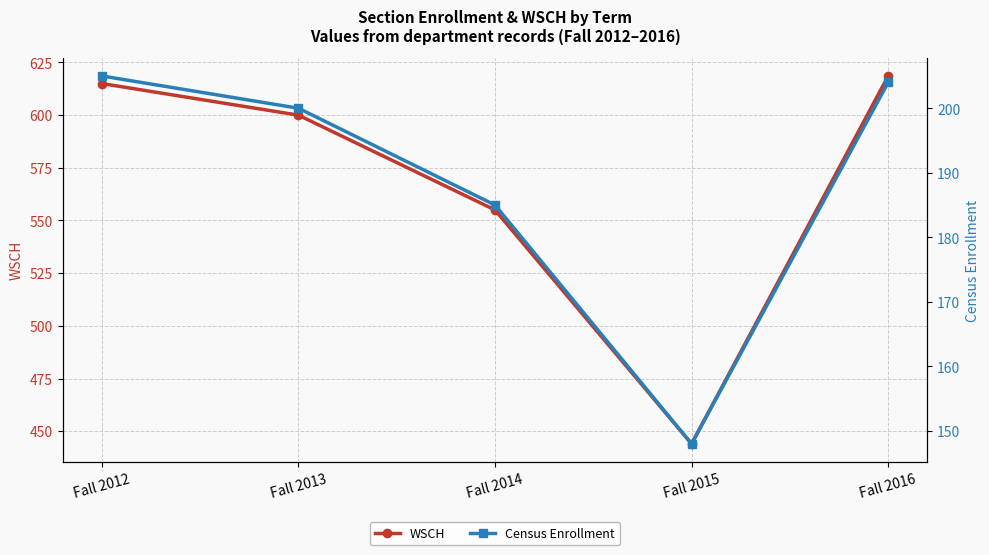

Reading left to right, transcribe all the data shown in this chart.

WSCH: Fall 2012=615.0	Fall 2013=600.0	Fall 2014=555.0	Fall 2015=444.0	Fall 2016=618.6
Census Enrollment: Fall 2012=205.0	Fall 2013=200.0	Fall 2014=185.0	Fall 2015=148.0	Fall 2016=204.0